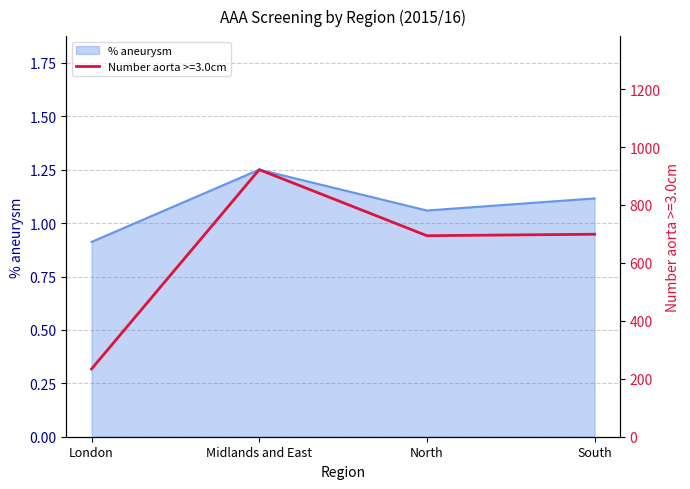

Is it true that Number aorta >=3.0cm equals 694.0 at North?

True